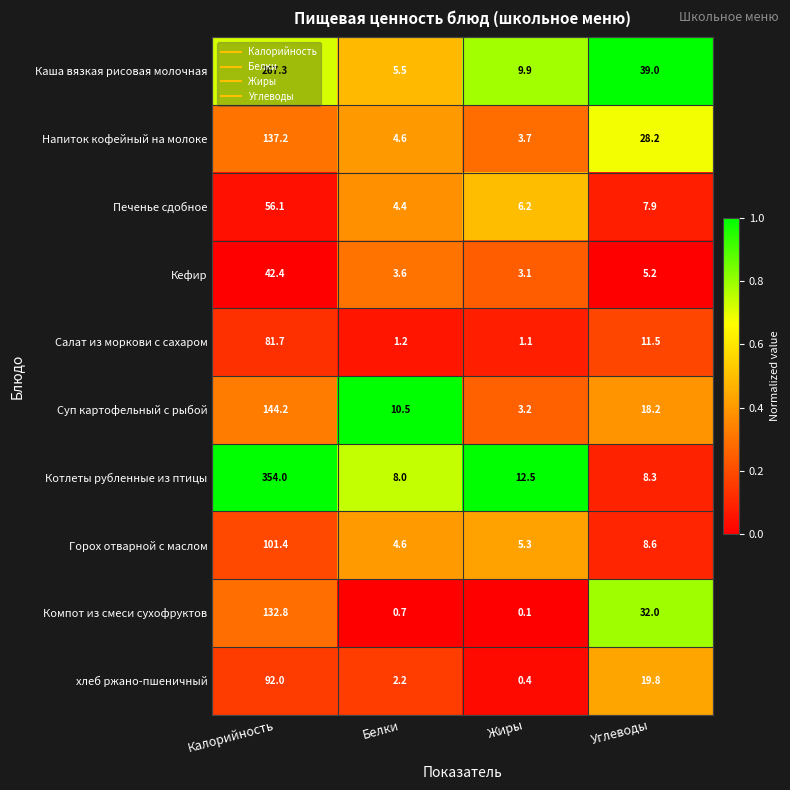

Which label corresponds to the largest value in the chart?

Калорийность